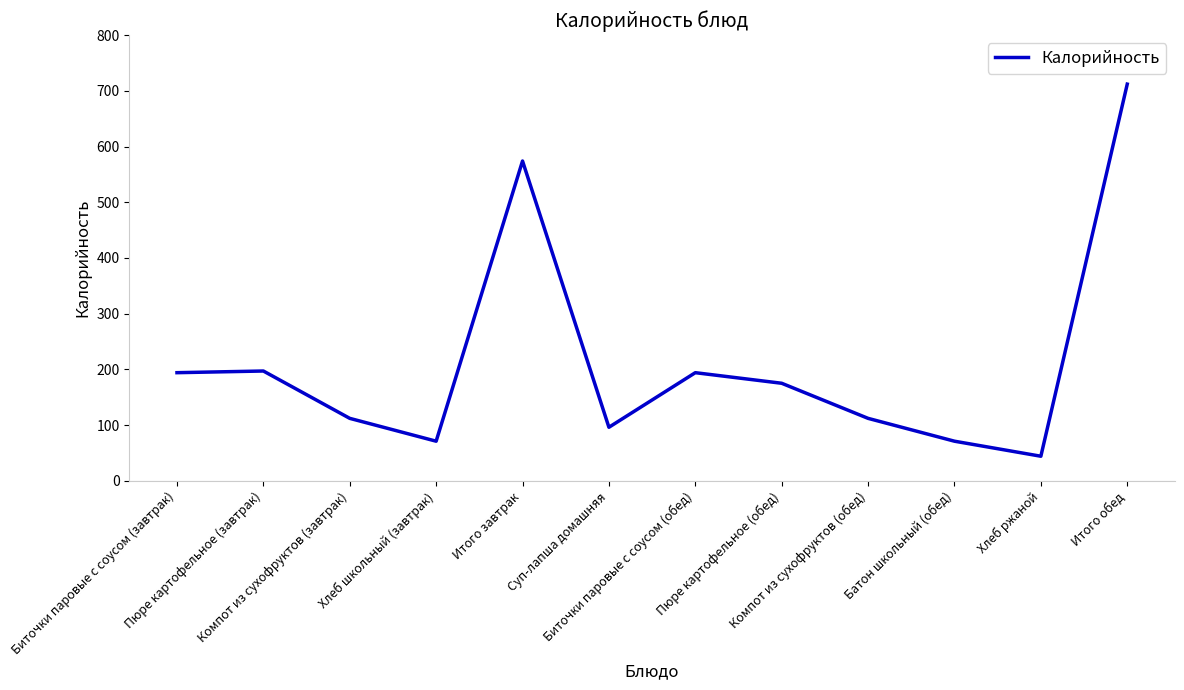

True or false: the data has more than 1 interior local peaks.

True